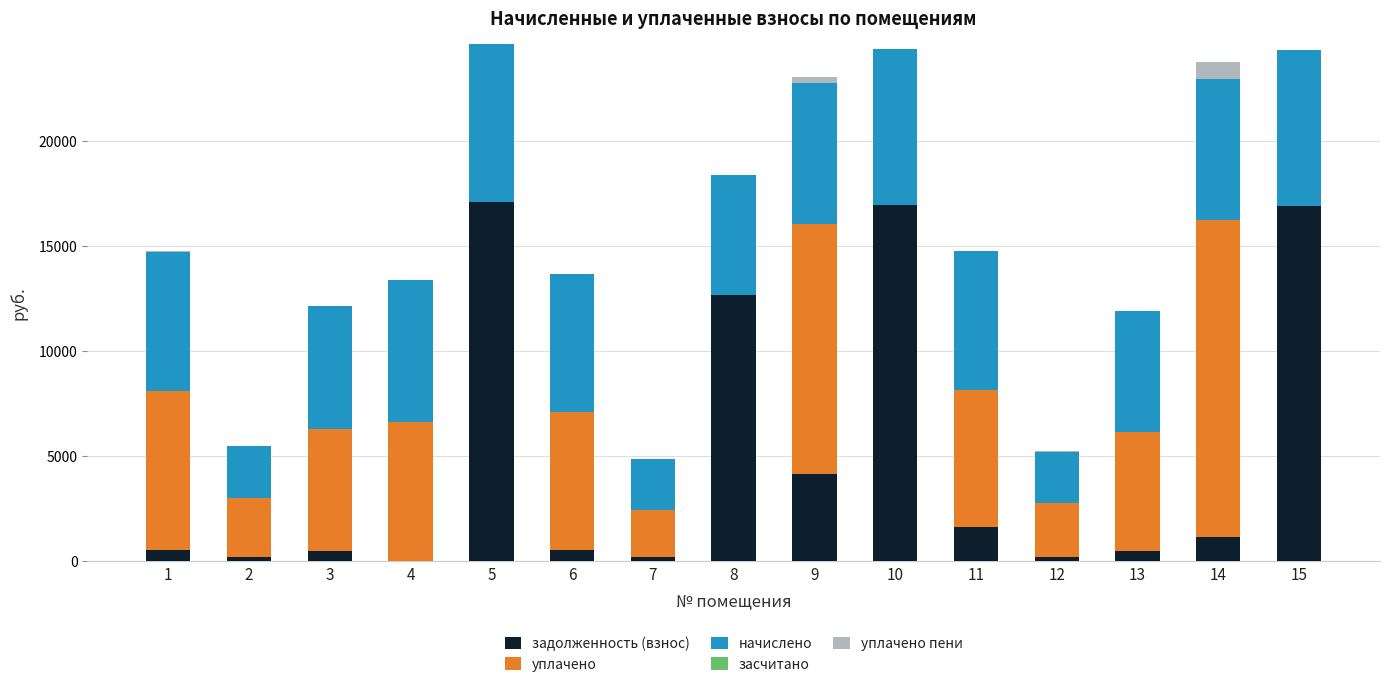

What is the total value across all series at 6?

13693.8